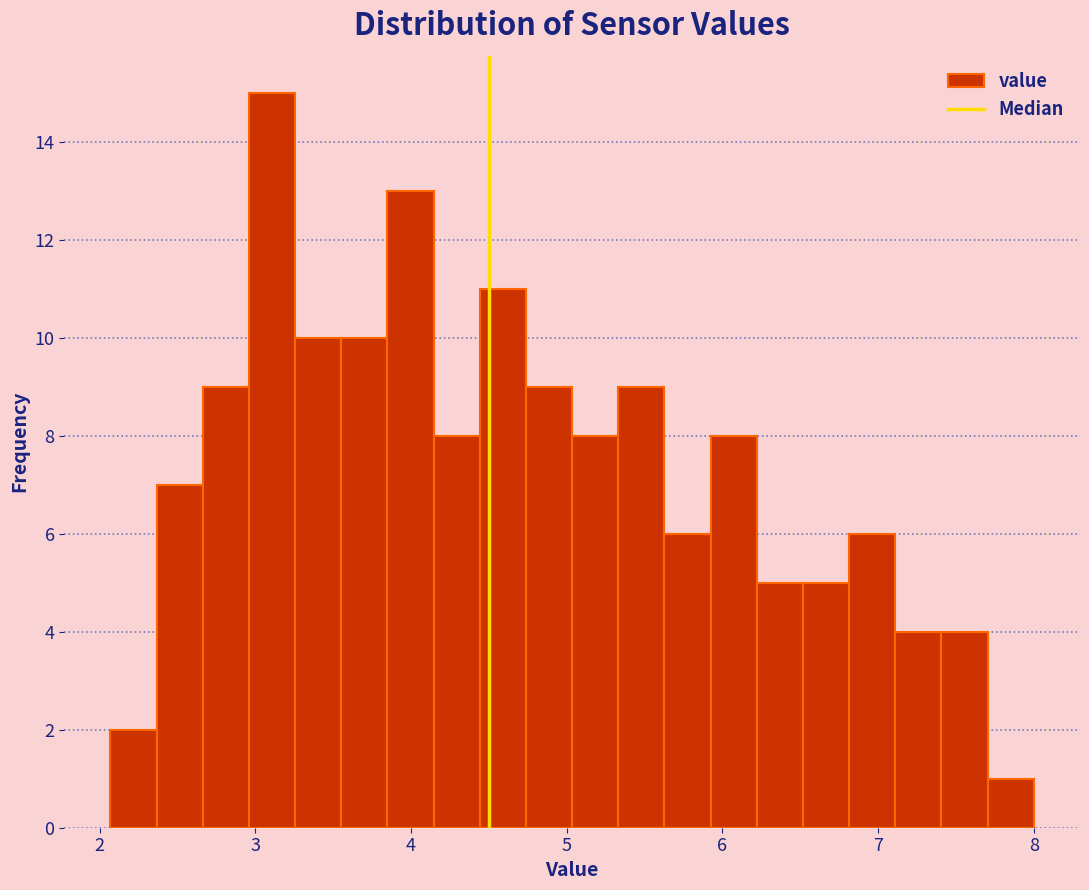

Read against the x-axis, roughly where is the centre of the tallest bar?

3.1